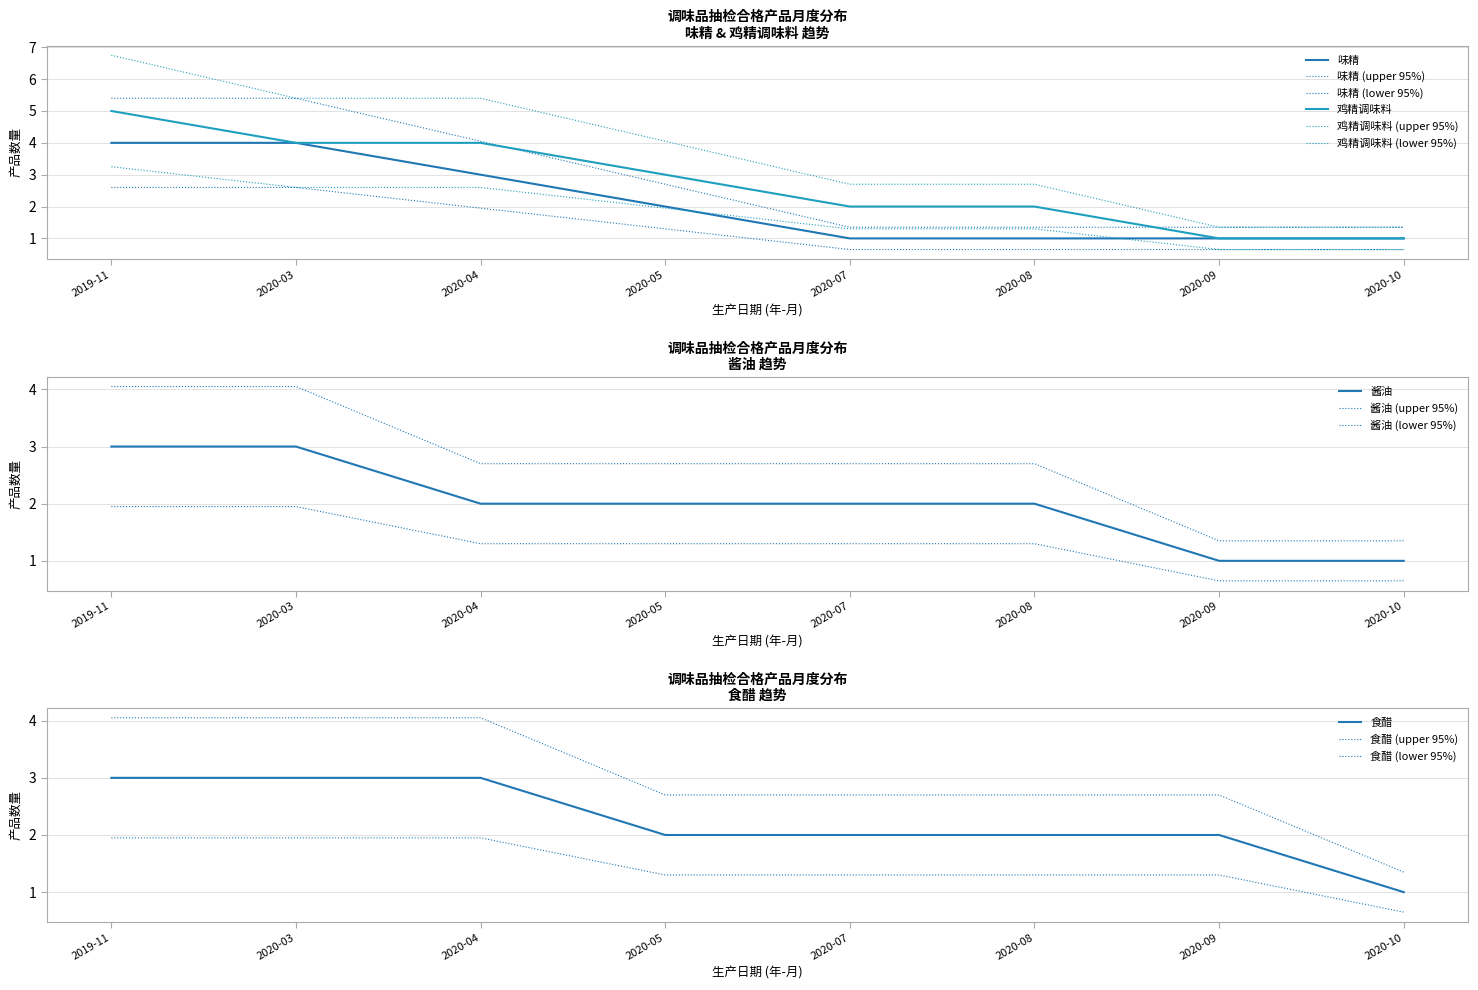

What is the difference between the 鸡精调味料 values at 2020-10 and 2020-05?

2.0